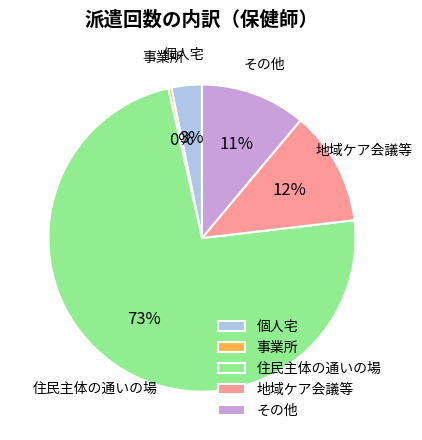

To the nearest percent, what percentage of the pie is 地域ケア会議等?

12%